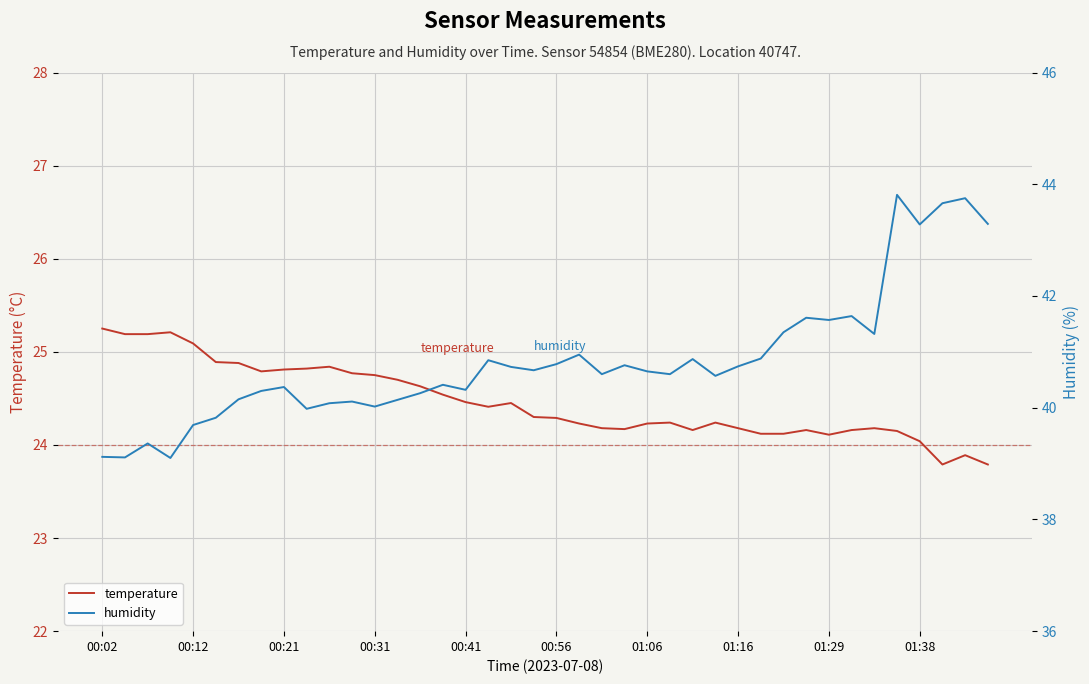

Read the temperature value at 00:12.

25.1